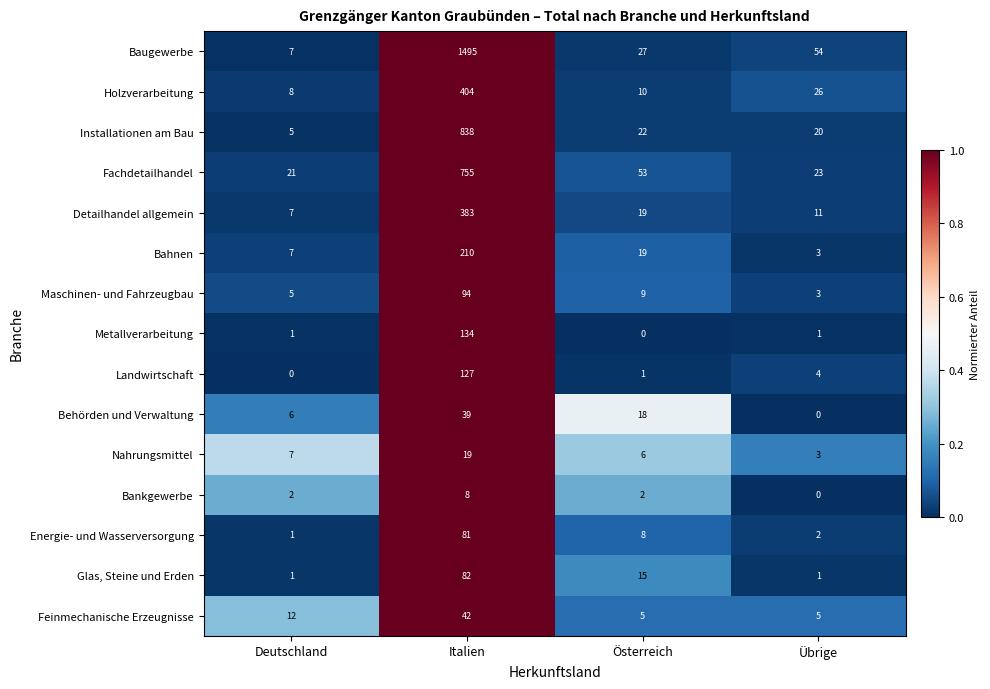

What is the difference between the maximum and minimum values in the Metallverarbeitung series?

134